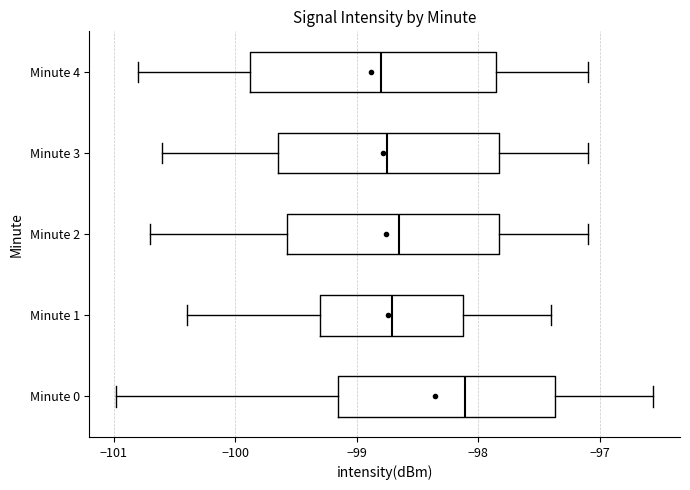

Reading bottom to top, transcribe this box plot: for each box, give where its median line is, the range the box spans, and where its two whiskers end, as read against the x-axis. The values are not printed on the chart, so give them approximately, as read against the axis.

Minute 0: median -98.1, box -99.2 to -97.4, whiskers -101.0 to -96.6
Minute 1: median -98.7, box -99.3 to -98.1, whiskers -100.4 to -97.4
Minute 2: median -98.6, box -99.6 to -97.8, whiskers -100.7 to -97.1
Minute 3: median -98.7, box -99.6 to -97.8, whiskers -100.6 to -97.1
Minute 4: median -98.8, box -99.9 to -97.8, whiskers -100.8 to -97.1